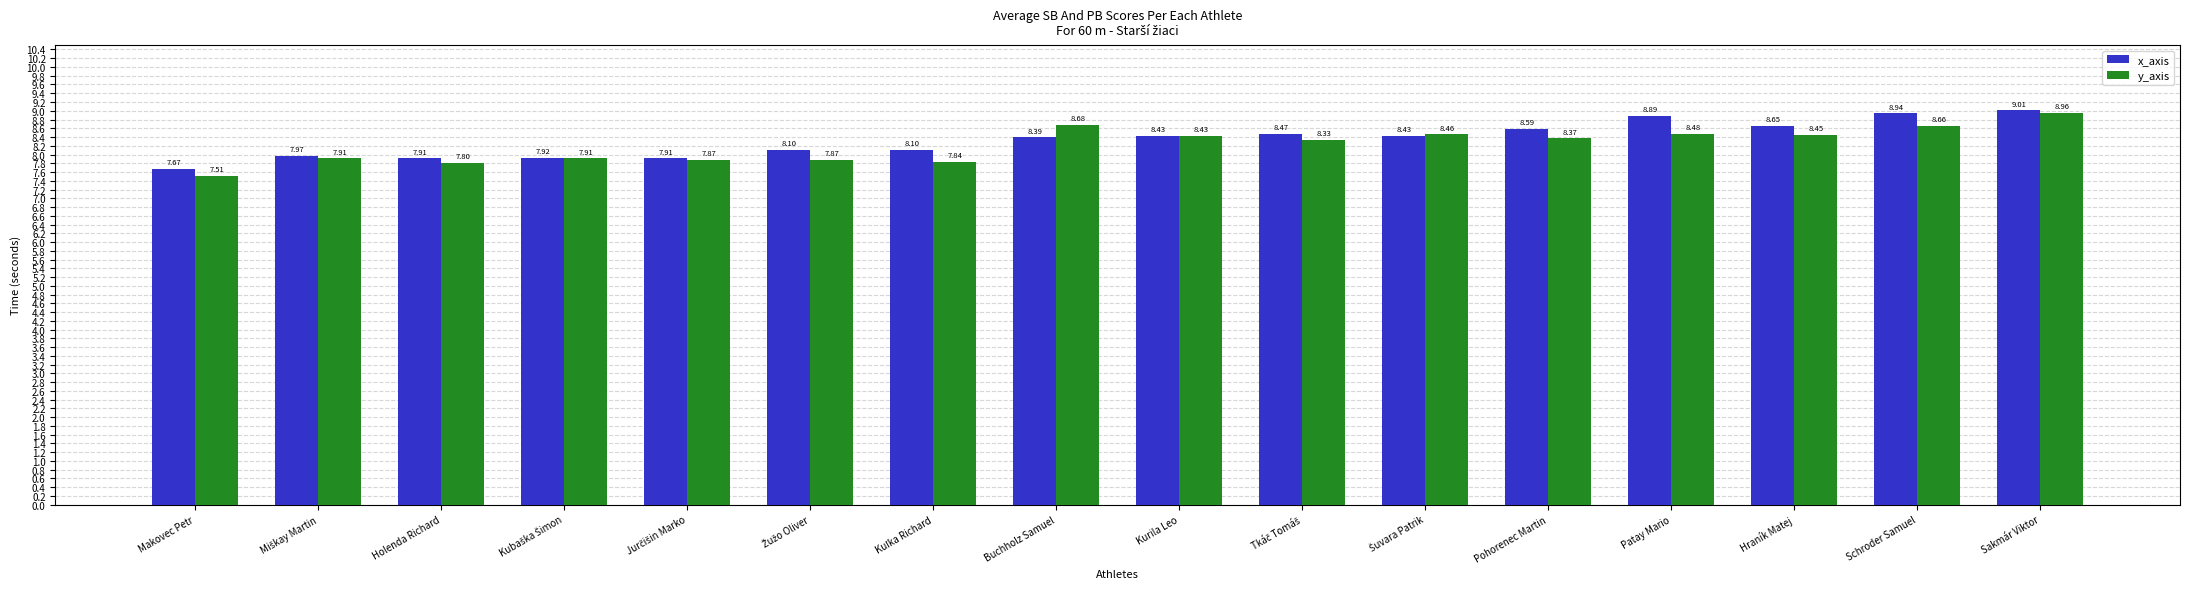

How many groups of bars are there?

16